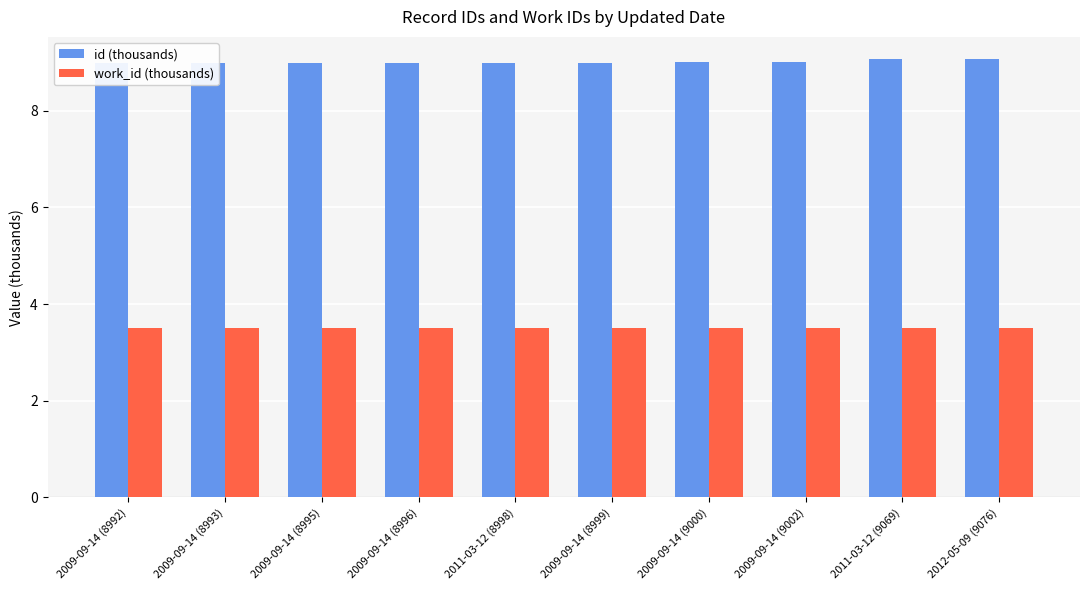

What is the label of the 5th bar from the right?

2009-09-14 (8999)